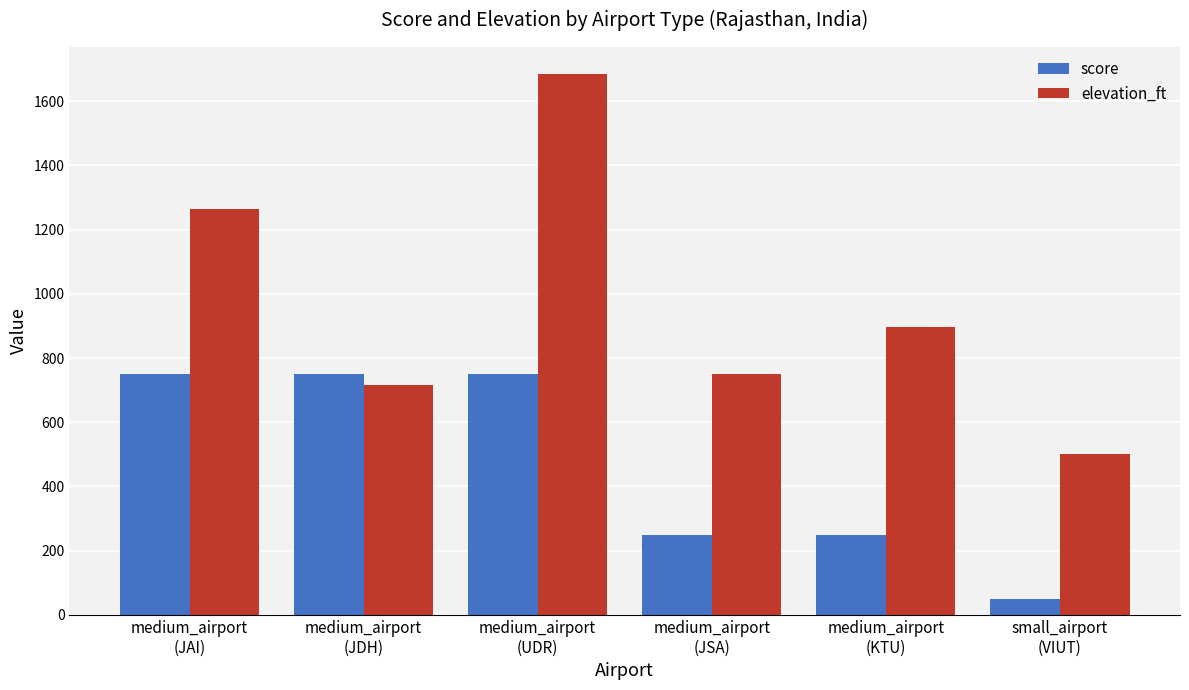

How many bars are there in total?

12